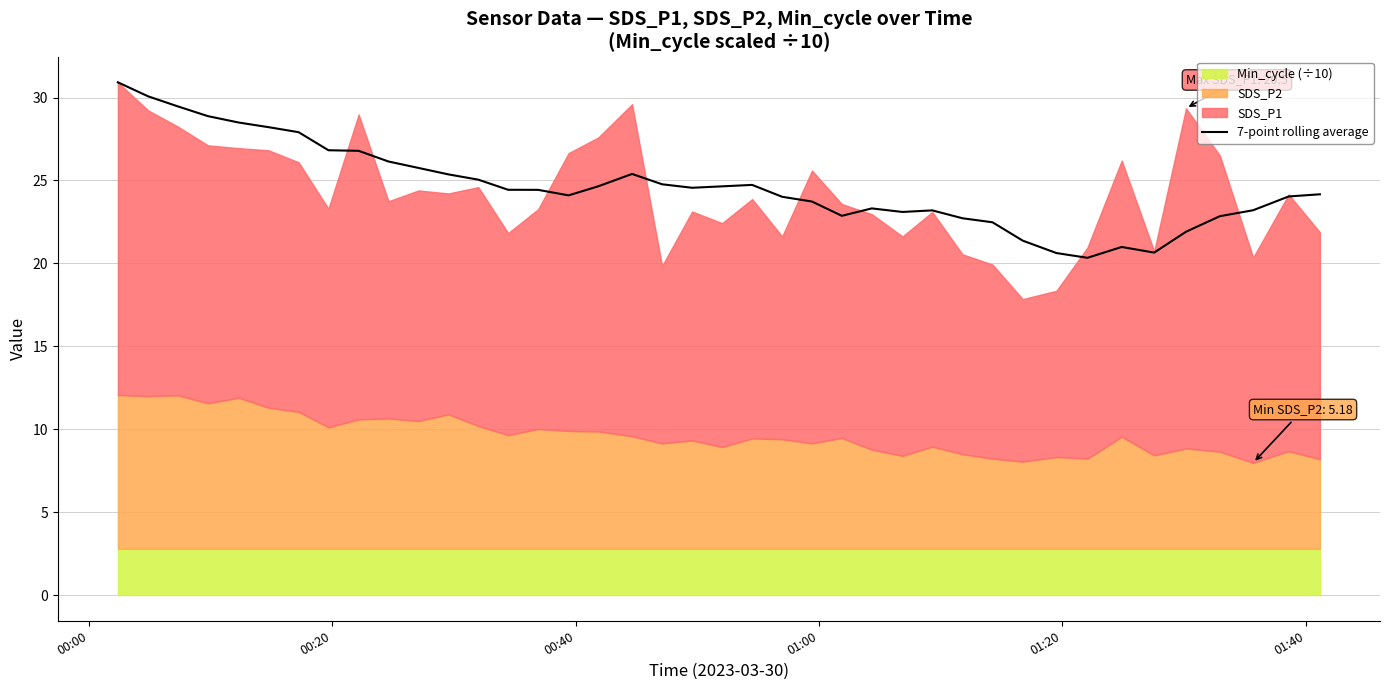

What is the highest value of the 7-point rolling average series?

30.9